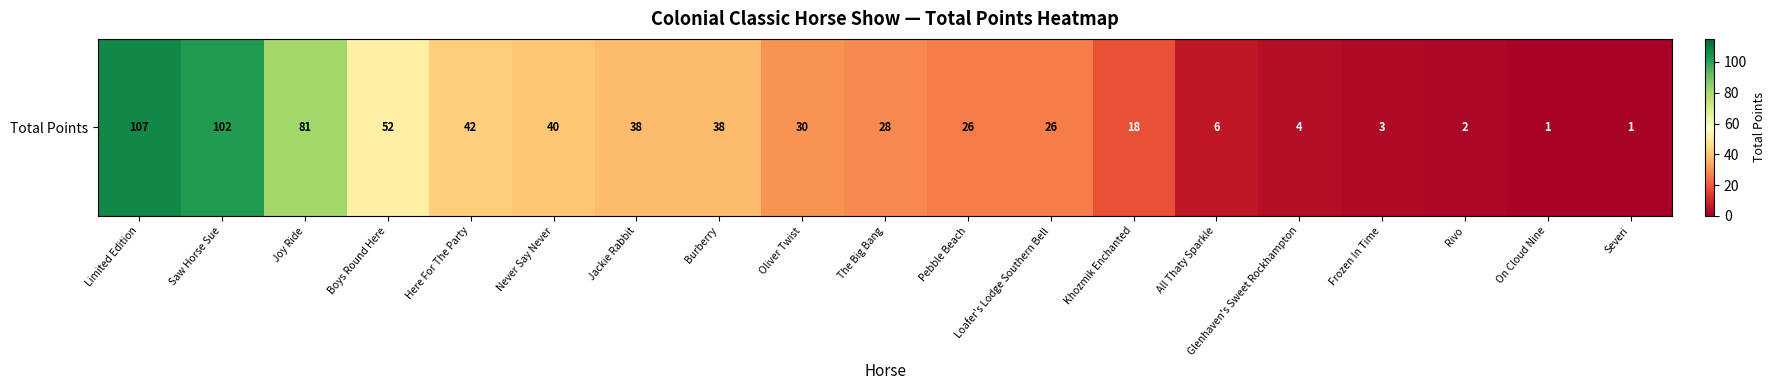

List the labels in order of value, largest first.

Limited Edition, Saw Horse Sue, Joy Ride, Boys Round Here, Here For The Party, Never Say Never, Jackie Rabbit, Burberry, Oliver Twist, The Big Bang, Pebble Beach, Loafer's Lodge Southern Bell, Khozmik Enchanted, All Thaty Sparkle, Glenhaven's Sweet Rockhampton, Frozen In Time, Rivo, On Cloud Nine, Severi